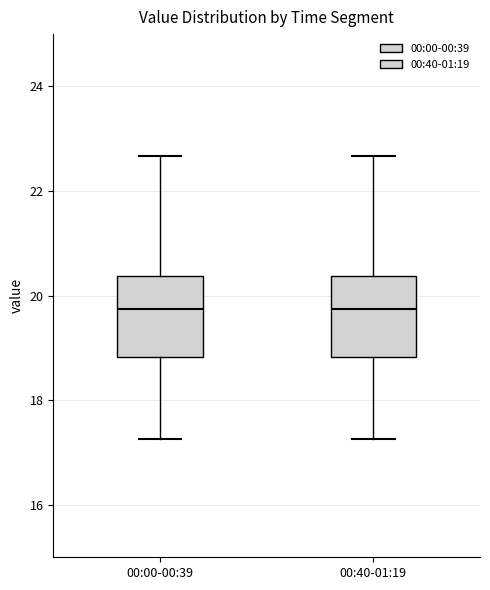

Reading left to right, transcribe this box plot: for each box, give where its median line is, the range the box spans, and where its two whiskers end, as read against the y-axis. The values are not printed on the chart, so give them approximately, as read against the axis.

00:00-00:39: median 19.8, box 18.8 to 20.4, whiskers 17.2 to 22.6
00:40-01:19: median 19.8, box 18.8 to 20.4, whiskers 17.2 to 22.6